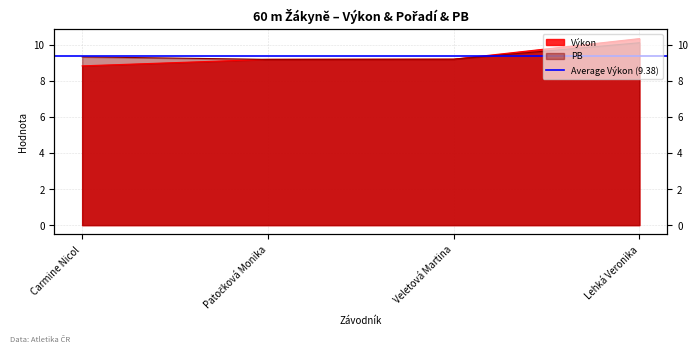

List the labels in order of Výkon value, smallest first.

Carmine Nicol, Patočková Monika, Veletová Martina, Lehká Veronika